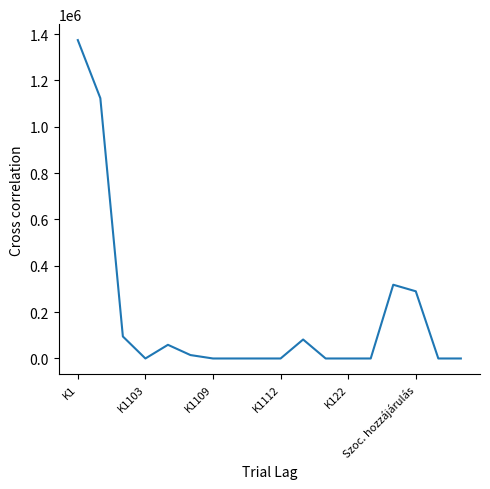

What is the maximum value shown in the chart?

1373992.0